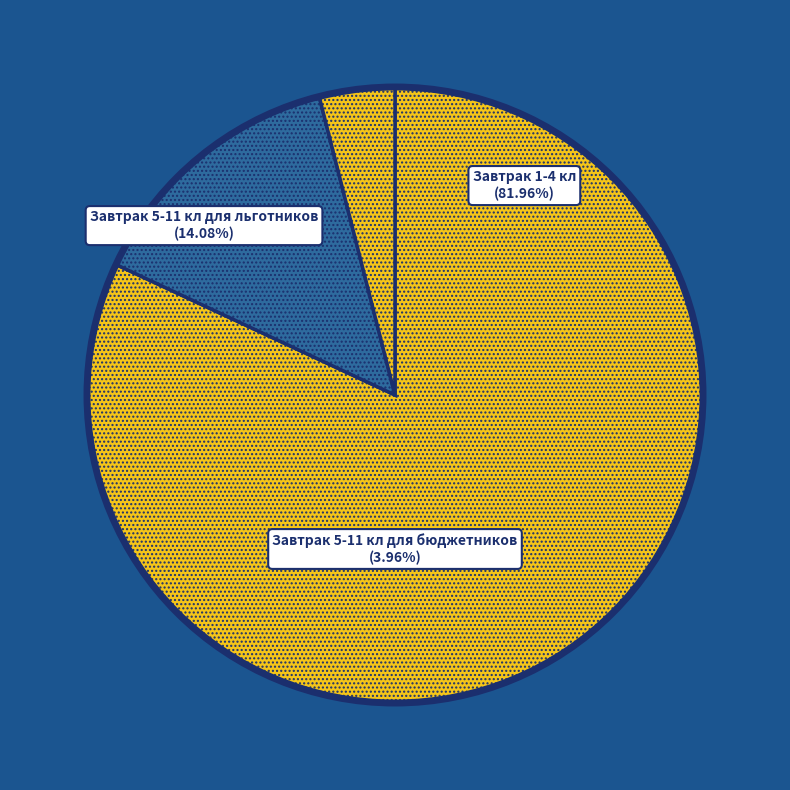

How many segments does this pie chart have?

3